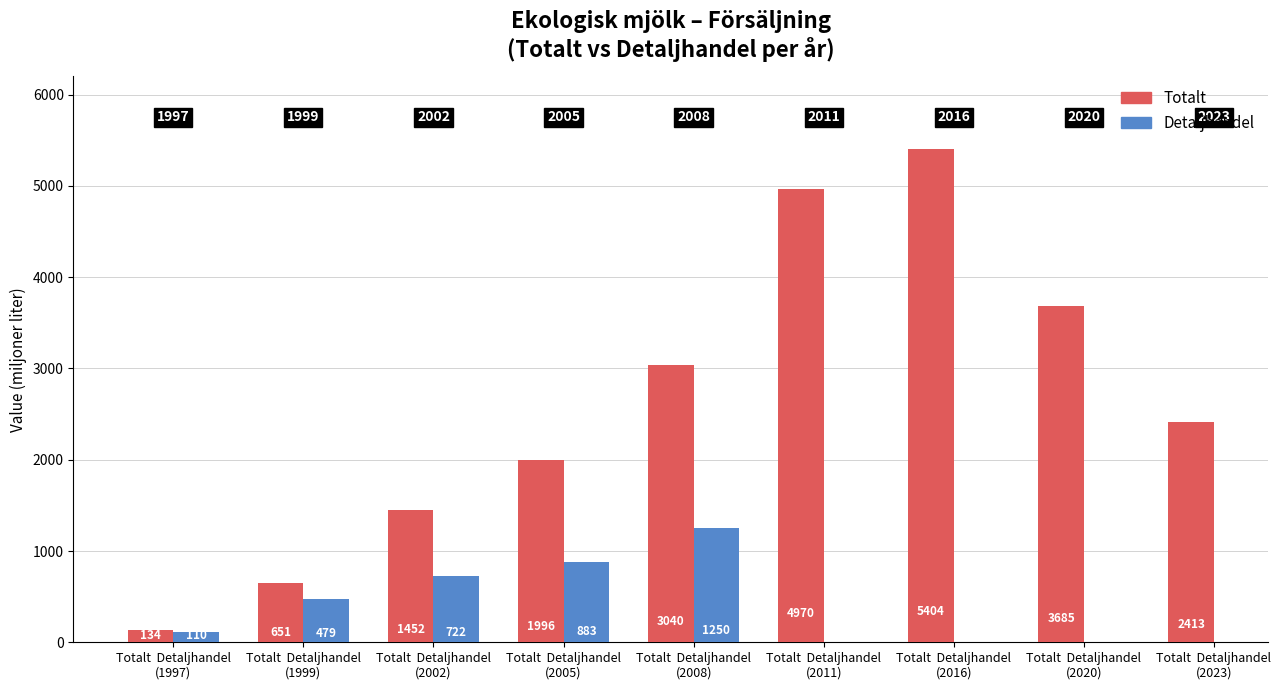

Which series has the largest total across all categories?

Totalt